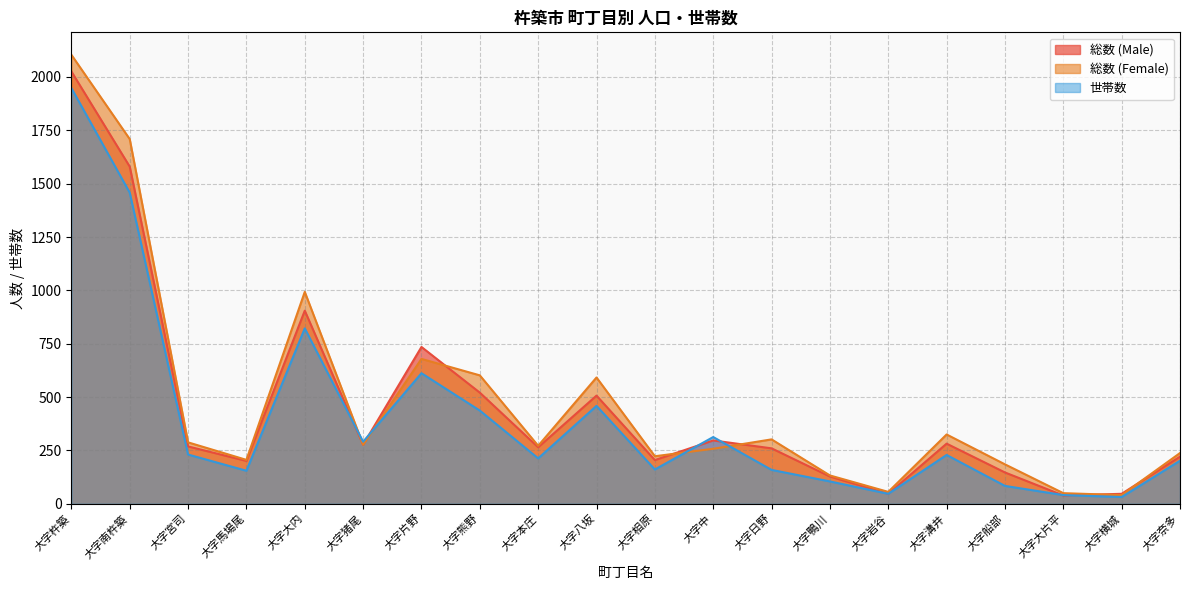

Reading left to right, what are all the values shown in this chart?

総数 (Male): 2026	1580	269	201	905	277	735	521	265	507	205	297	260	128	47	282	147	39	47	221
総数 (Female): 2104	1709	288	206	993	277	679	602	272	592	223	258	302	133	56	325	185	50	41	238
世帯数: 1948	1458	231	155	822	291	612	437	213	459	161	313	159	105	47	229	84	41	32	202